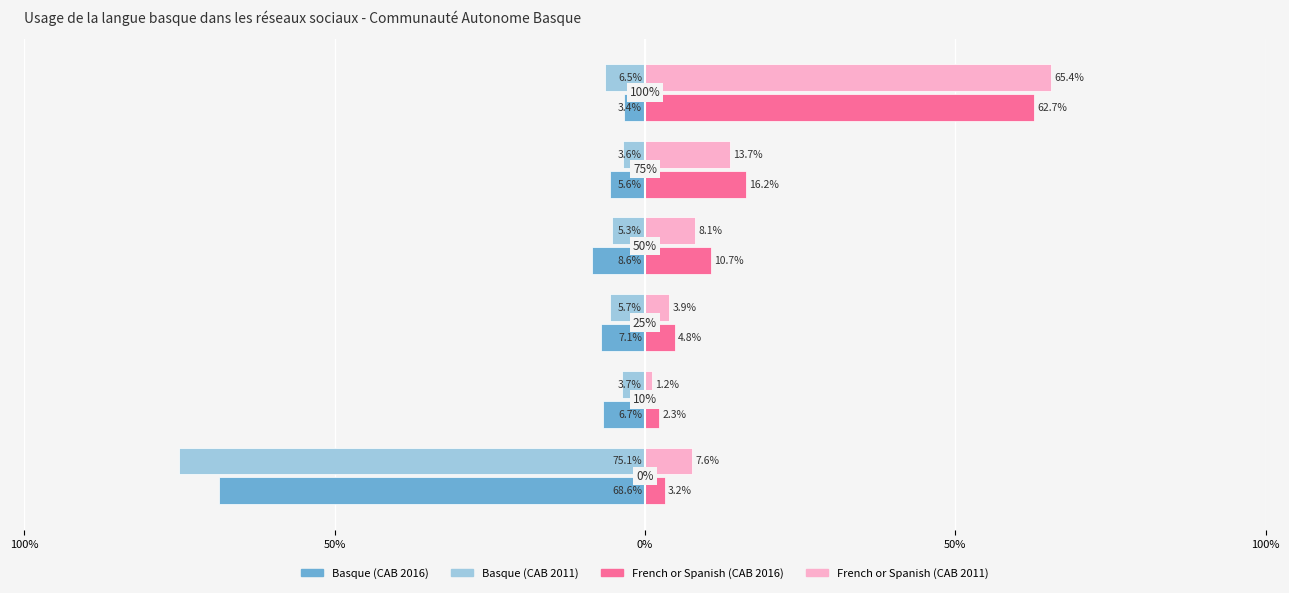

Reading left to right, what are all the values shown in this chart?

Basque (CAB 2016): -68.6	-6.7	-7.1	-8.6	-5.6	-3.4
Basque (CAB 2011): -75.1	-3.7	-5.7	-5.3	-3.6	-6.5
French or Spanish (CAB 2016): 3.2	2.3	4.8	10.7	16.2	62.7
French or Spanish (CAB 2011): 7.6	1.2	3.9	8.1	13.7	65.4